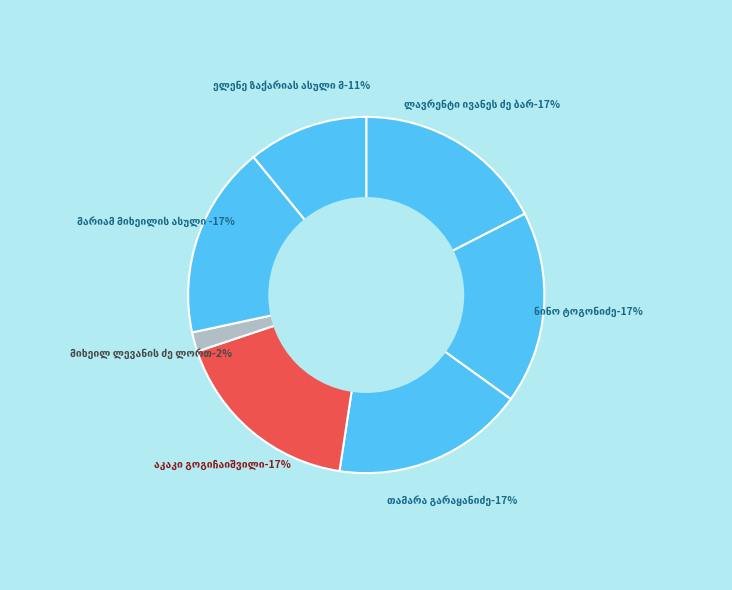

To the nearest percent, what is the average slice percentage?

14%